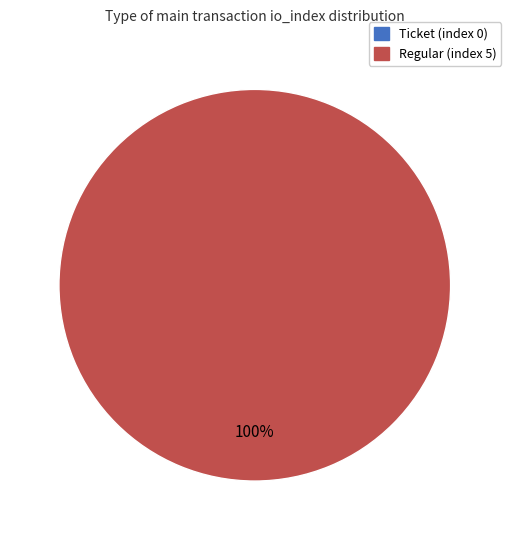

How many slices are in this pie chart?

2